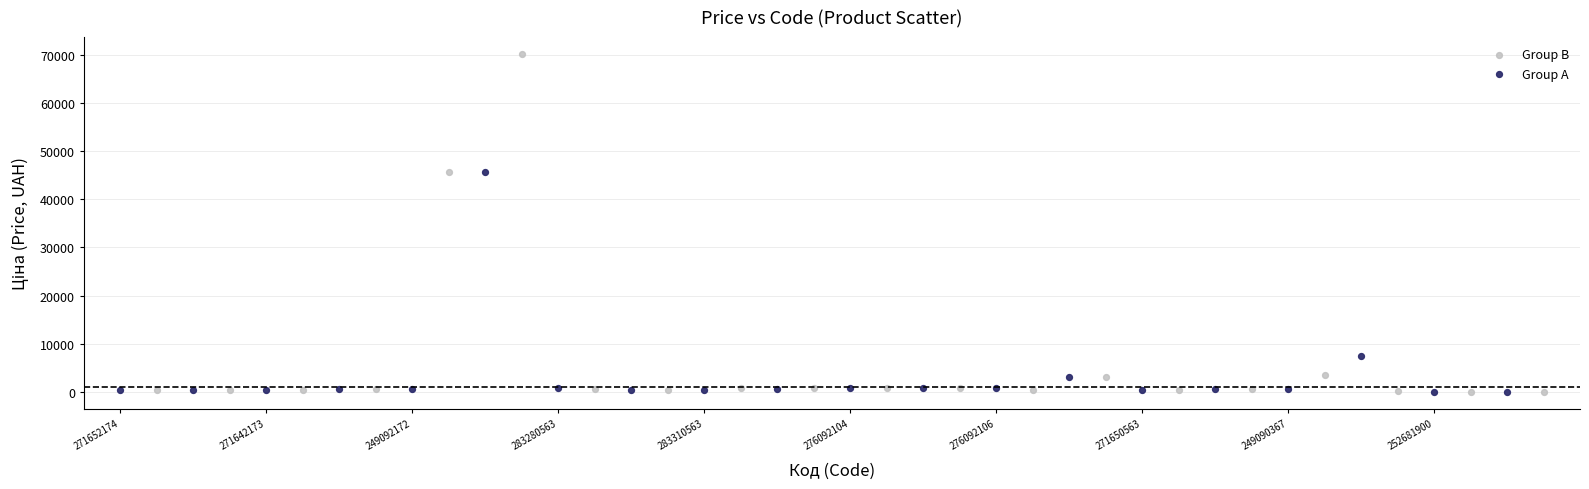

What are all the series names shown in the legend?

Group B, Group A